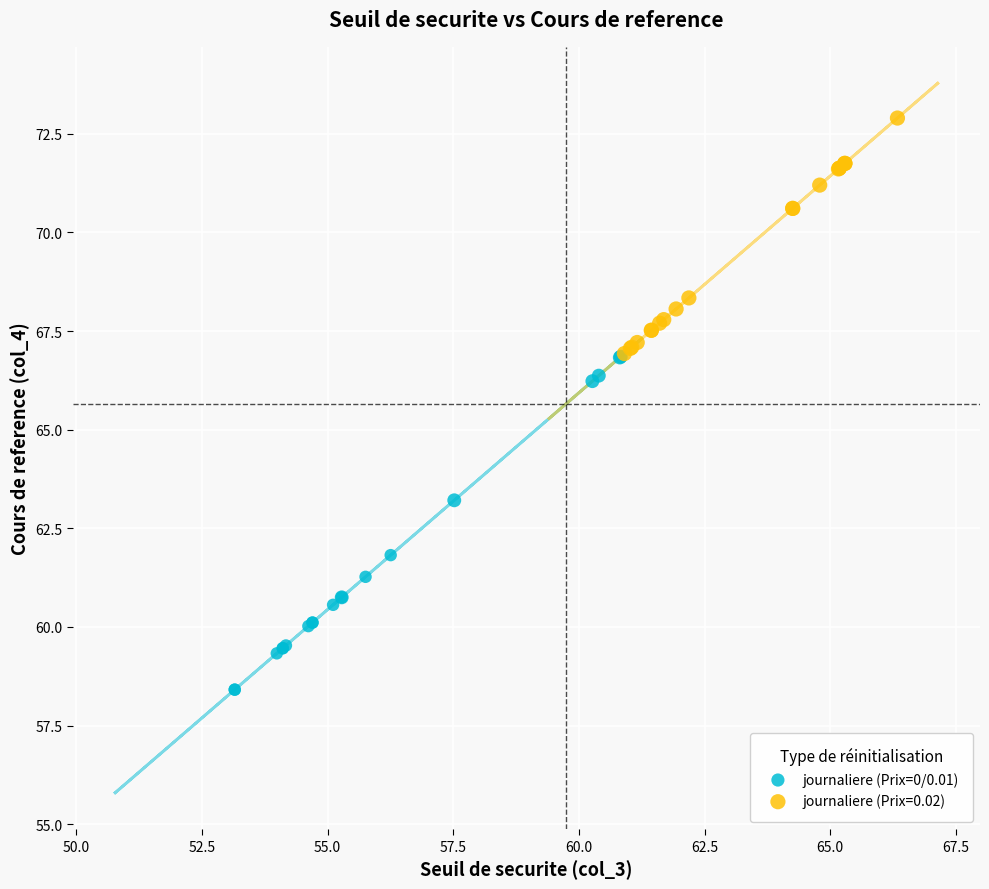

Which series reaches the maximum Y coordinate?

journaliere (Prix=0.02)